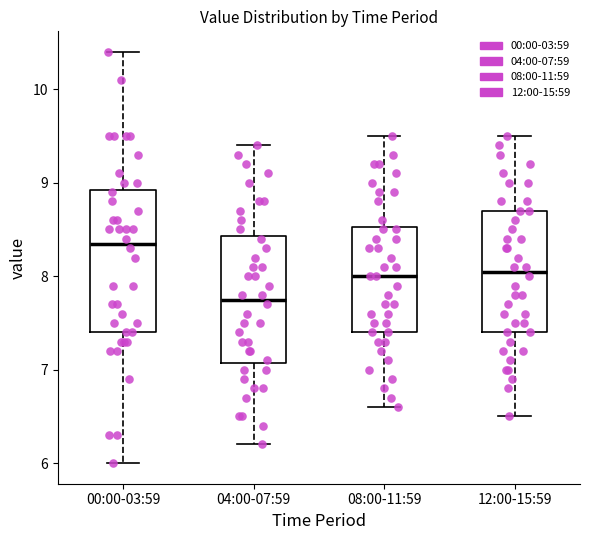

Reading left to right, transcribe this box plot: for each box, give where its median line is, the range the box spans, and where its two whiskers end, as read against the y-axis. The values are not printed on the chart, so give them approximately, as read against the axis.

00:00-03:59: median 8.4, box 7.4 to 8.9, whiskers 6.0 to 10.4
04:00-07:59: median 7.8, box 7.1 to 8.4, whiskers 6.2 to 9.4
08:00-11:59: median 8.0, box 7.4 to 8.5, whiskers 6.6 to 9.5
12:00-15:59: median 8.1, box 7.4 to 8.7, whiskers 6.5 to 9.5